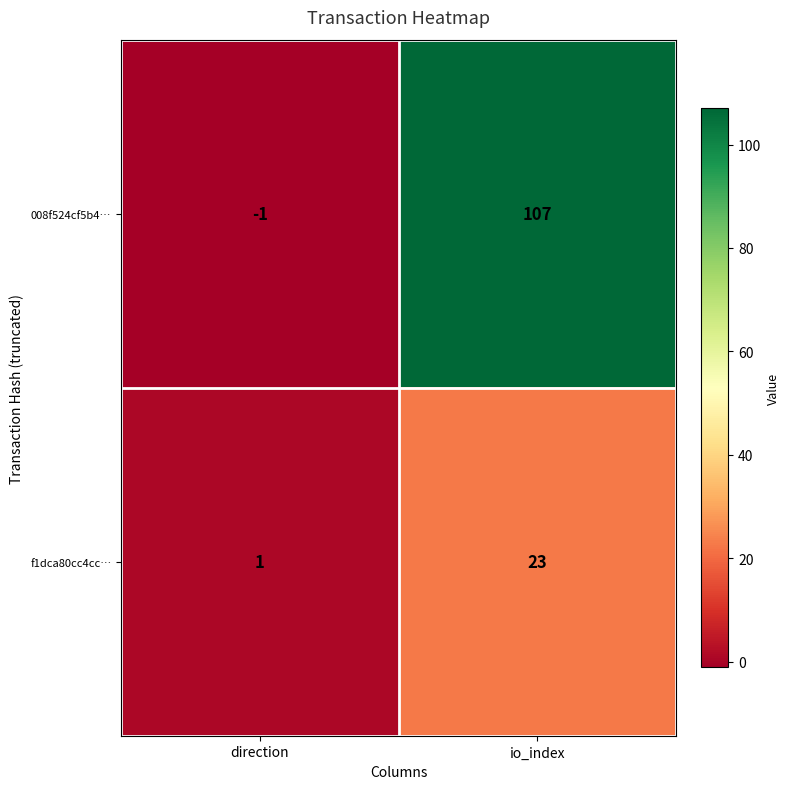

What is the greatest value displayed?

107